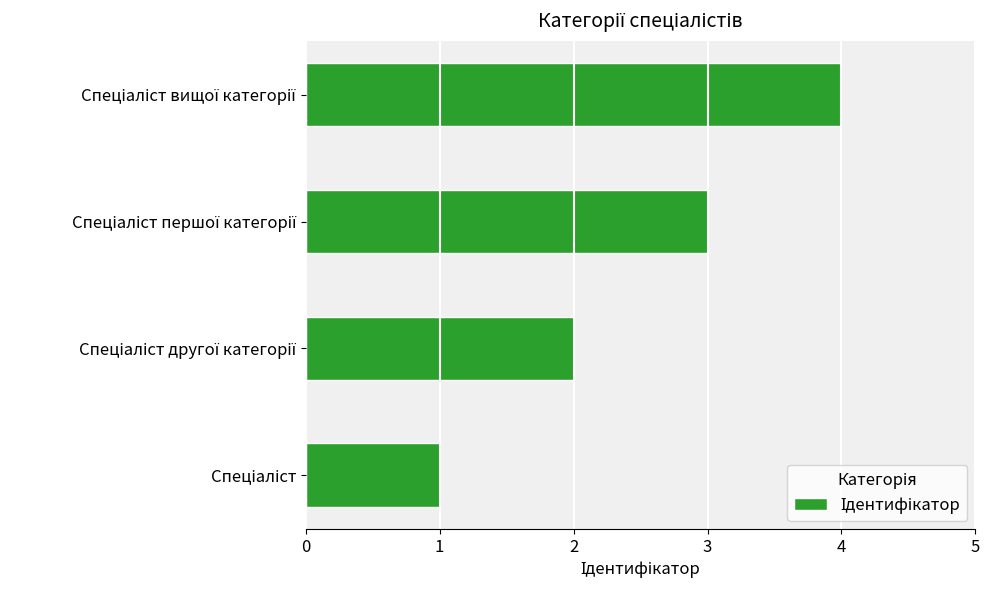

What is the sum of all values?

10